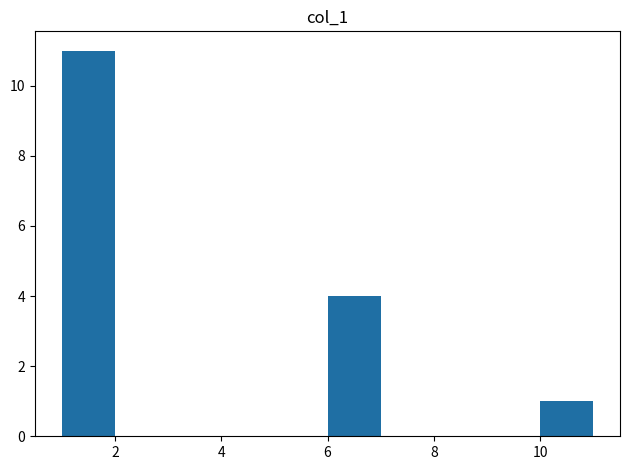

Reading left to right, transcribe this chart: for each bar, give the range it covers on the x-axis and its height. The values are not printed on the chart, so give them approximately, as read against the axis.

1 to 2: 11
2 to 3: 0
3 to 4: 0
4 to 5: 0
5 to 6: 0
6 to 7: 4
7 to 8: 0
8 to 9: 0
9 to 10: 0
10 to 11: 1